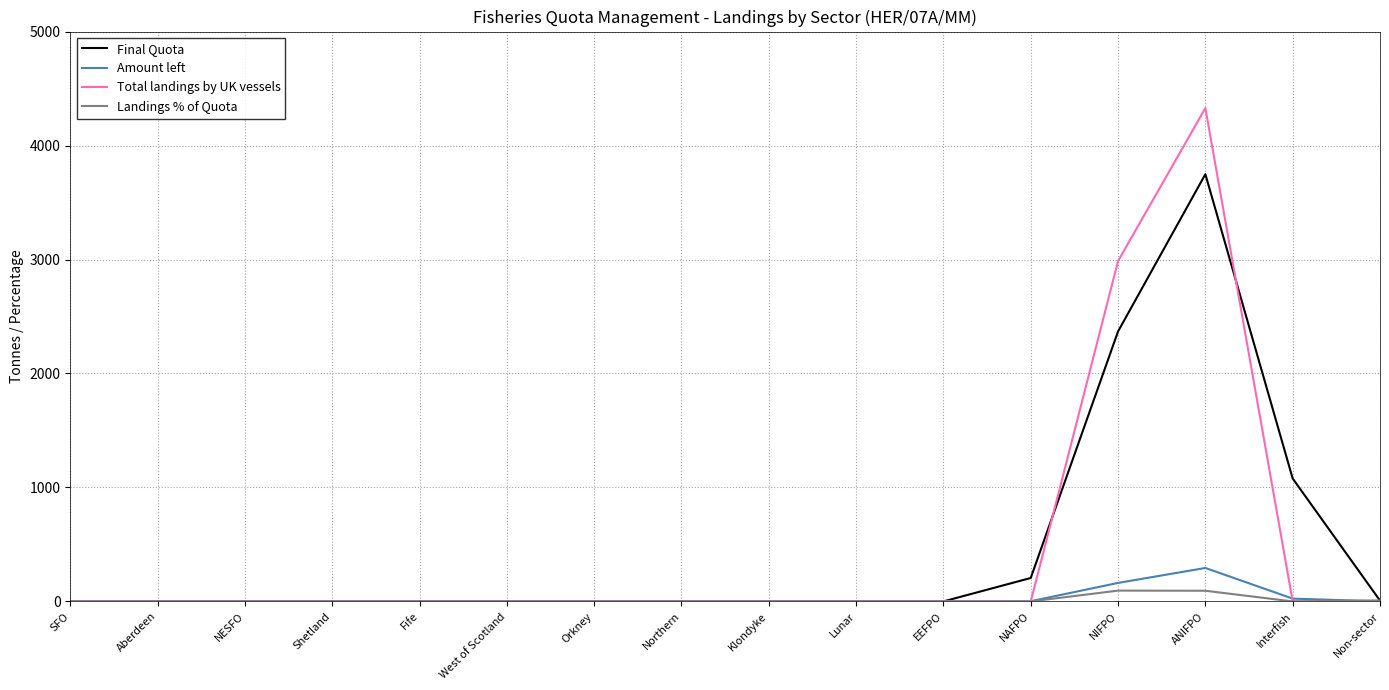

Count the number of data series in this chart.

4